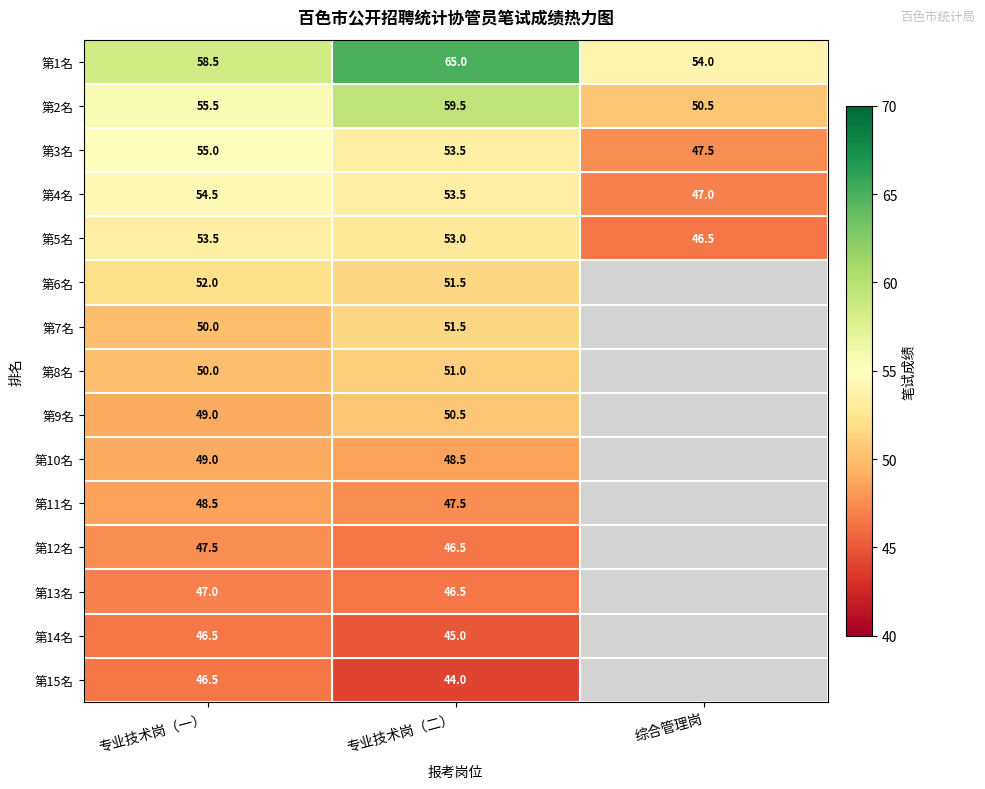

The 第2名 series shows 50.5 at 综合管理岗. True or false?

True